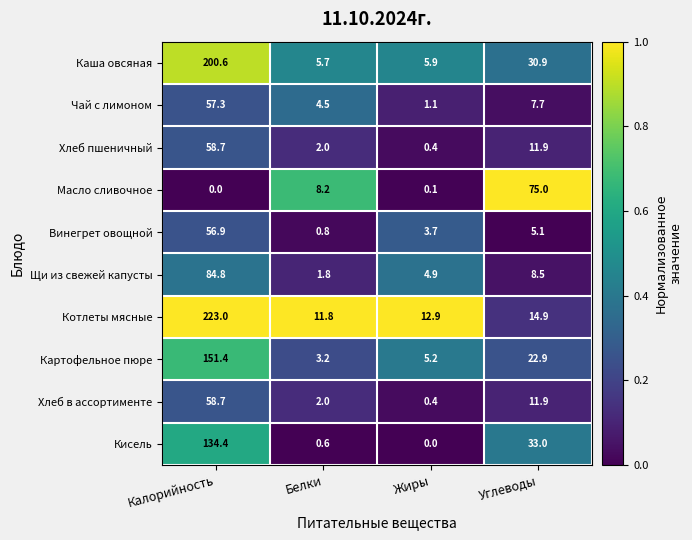

The value of Хлеб в ассортименте at Углеводы is 6.8. True or false?

False